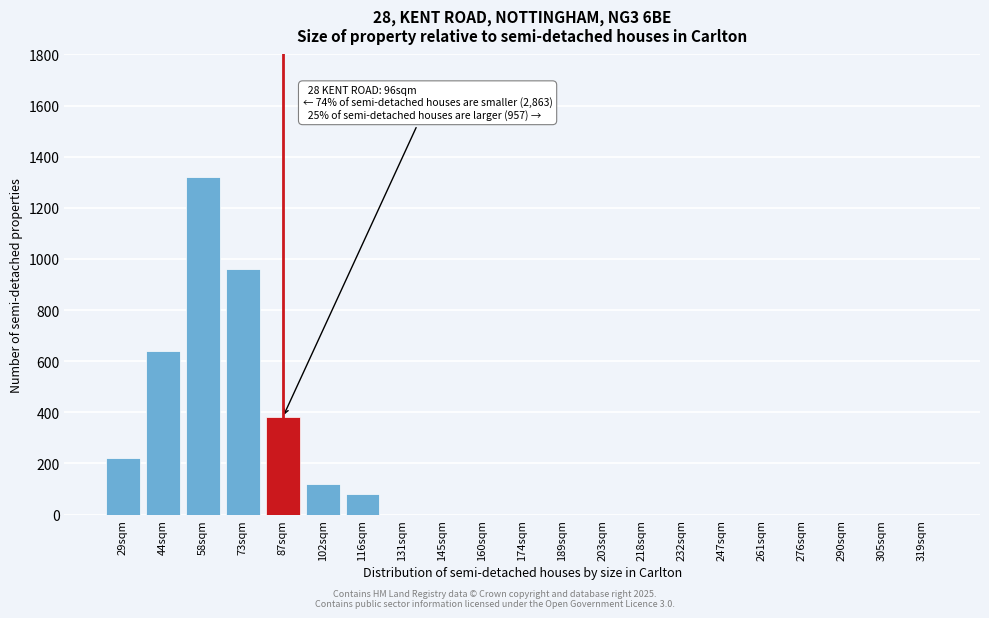

Reading left to right, transcribe all the data shown in this chart.

29sqm=220	44sqm=640	58sqm=1320	73sqm=960	87sqm=380	102sqm=120	116sqm=80	131sqm=0	145sqm=0	160sqm=0	174sqm=0	189sqm=0	203sqm=0	218sqm=0	232sqm=0	247sqm=0	261sqm=0	276sqm=0	290sqm=0	305sqm=0	319sqm=0